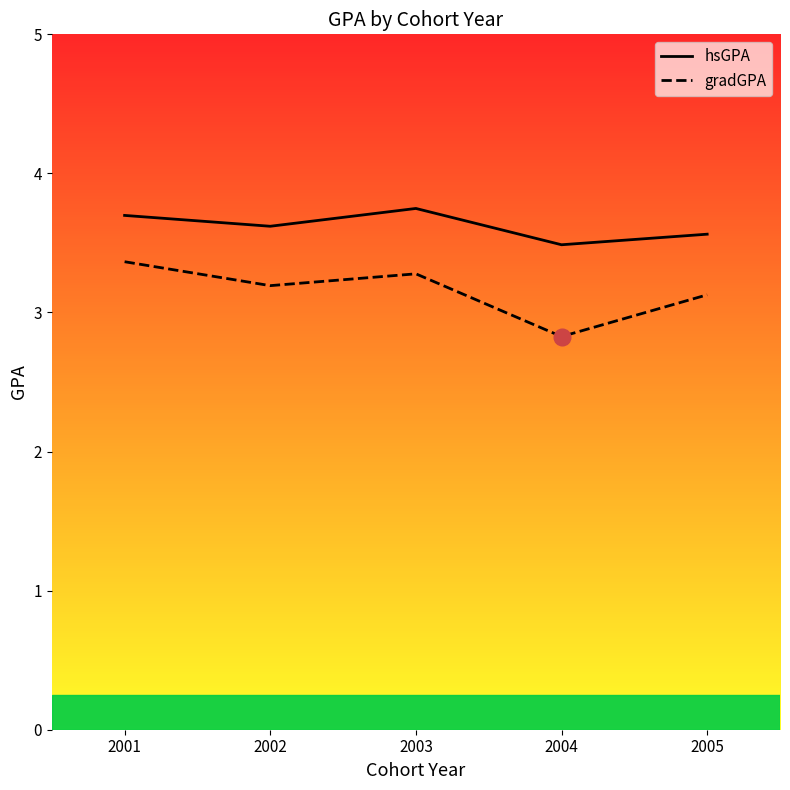

Reading left to right, extract all data points from this chart.

hsGPA: 3.7	3.6	3.7	3.5	3.6
gradGPA: 3.4	3.2	3.3	2.8	3.1